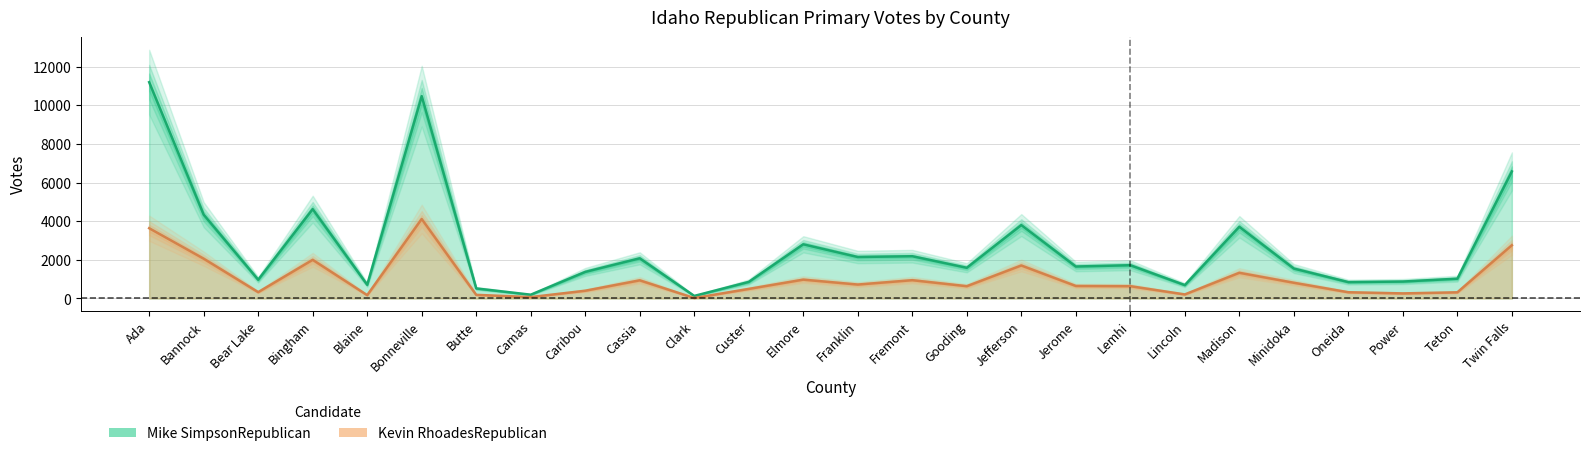

What position from the left is Franklin?

14